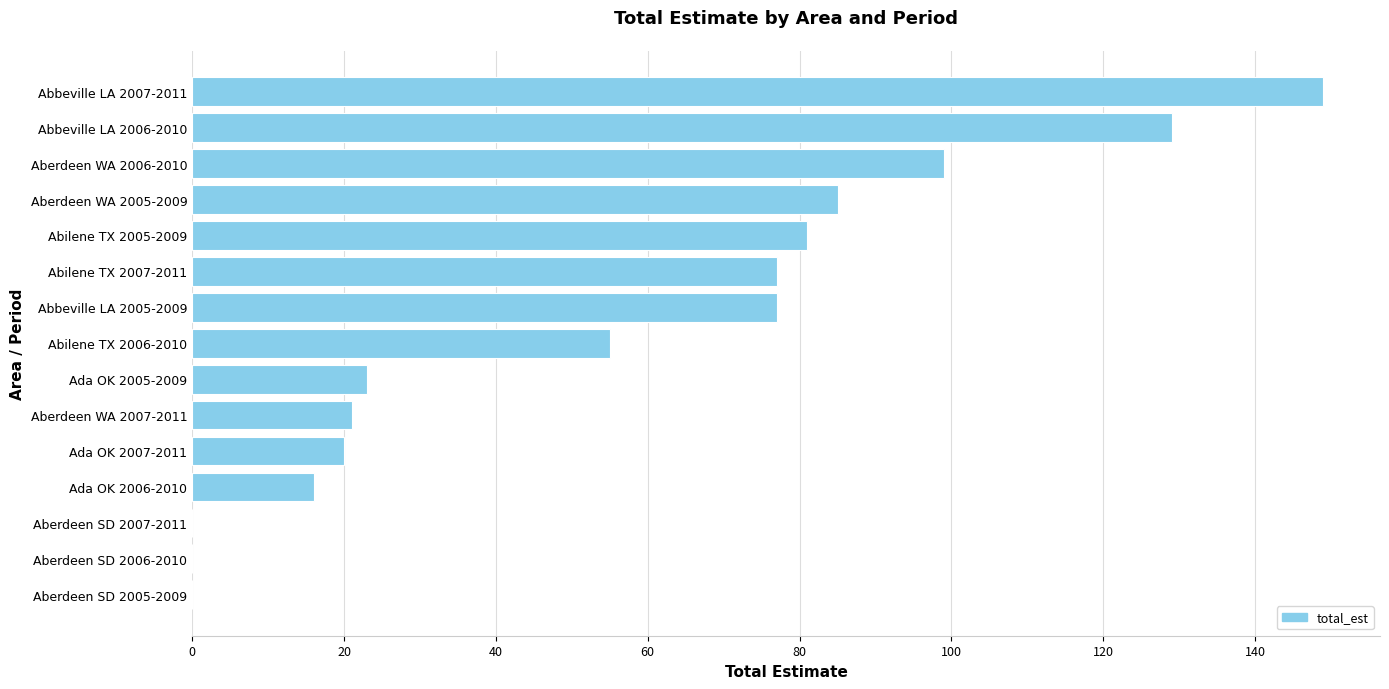

True or false: the data shows 113 at Abilene TX 2005-2009.

False